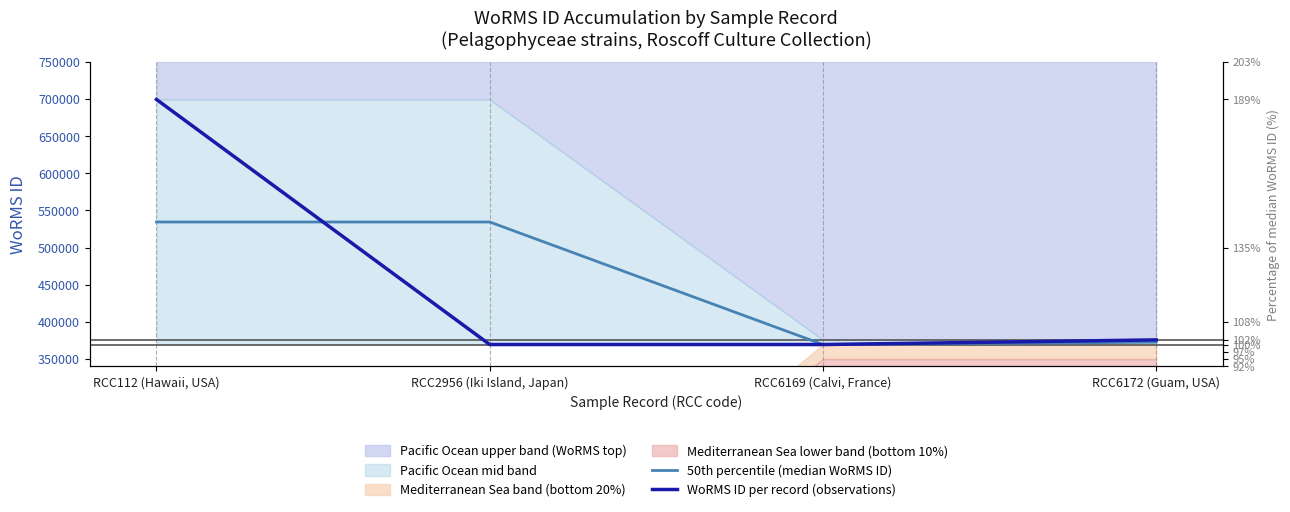

How many data points does each series have?

4